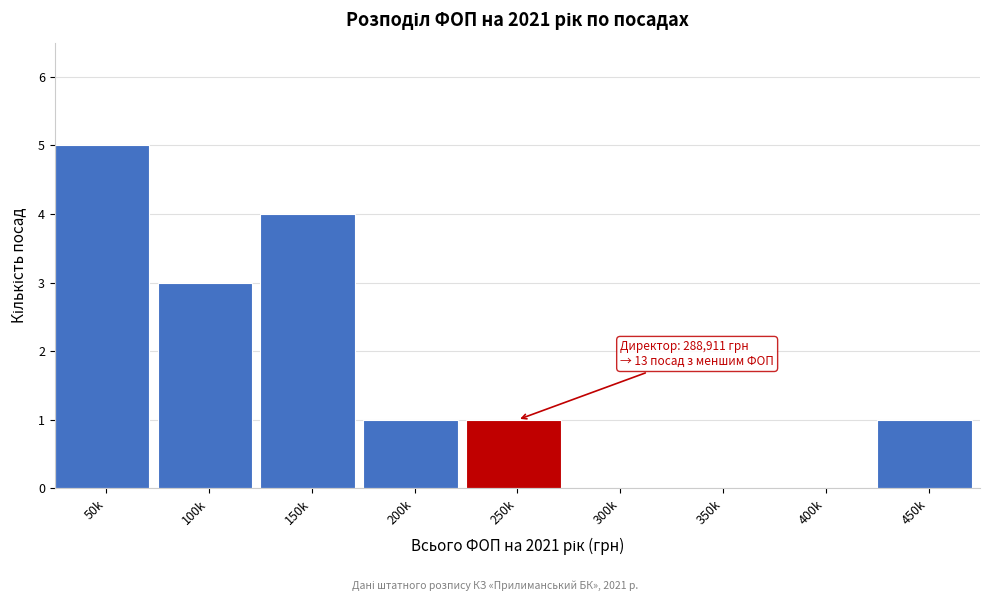

Reading right to left, list all the values displayed in this chart.

450k=1	400k=0	350k=0	300k=0	250k=1	200k=1	150k=4	100k=3	50k=5